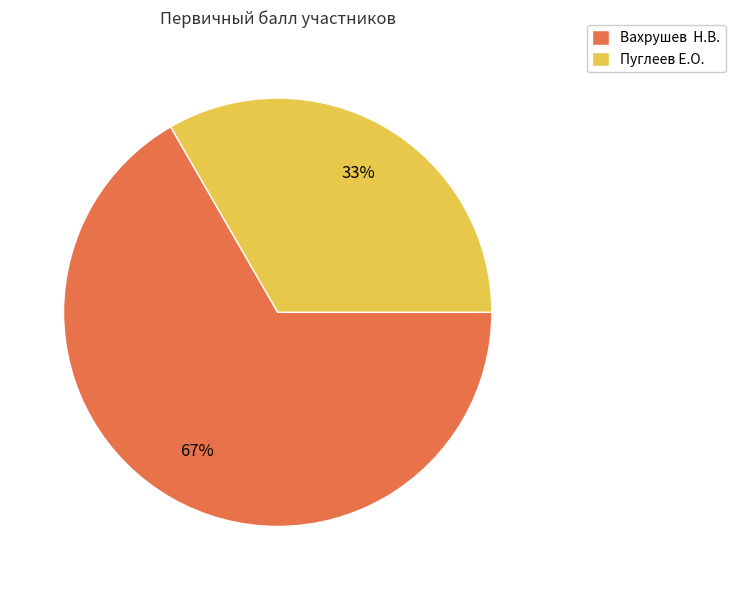

How many slices are in this pie chart?

2